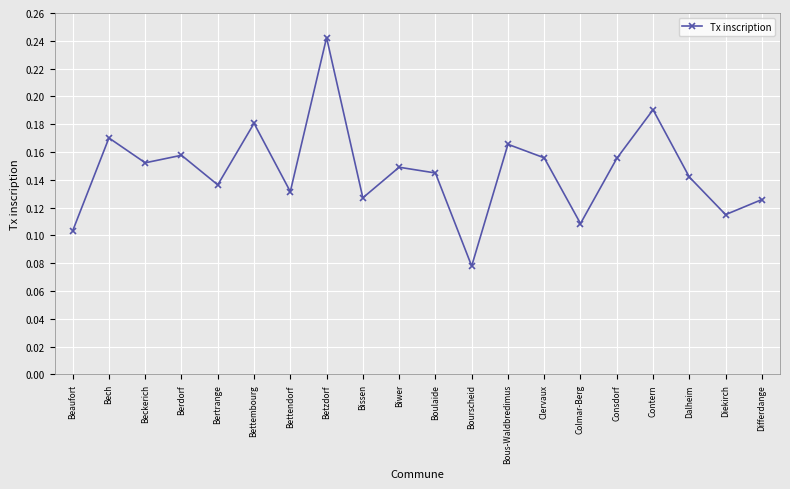

Is it true that the value at Bissen is 0.2?

False